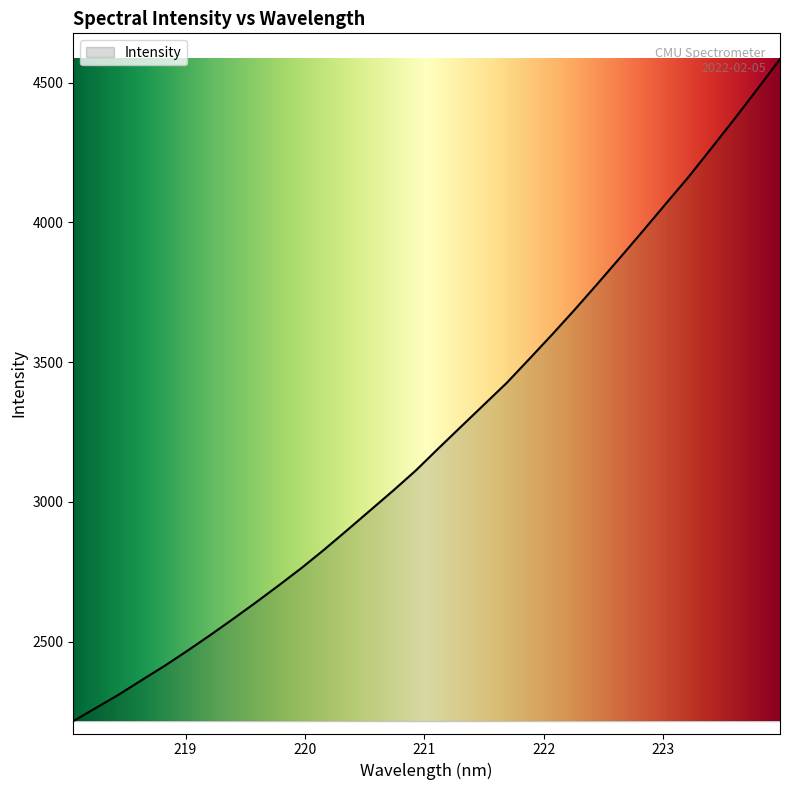

What is the greatest value displayed?

4584.4